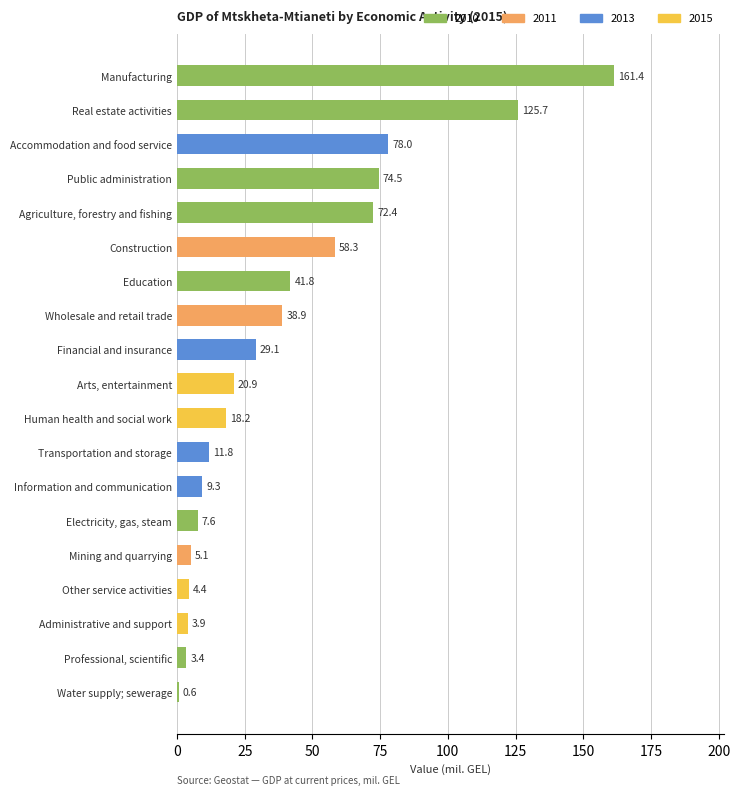

The chart shows a value of 196.7 at Real estate activities. True or false?

False